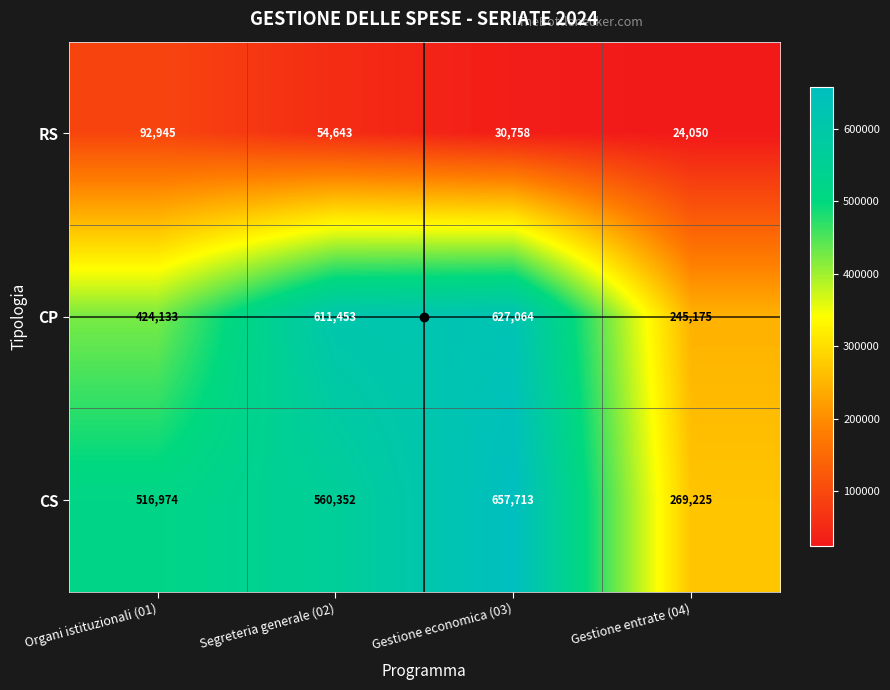

Which series has the largest total across all categories?

CS